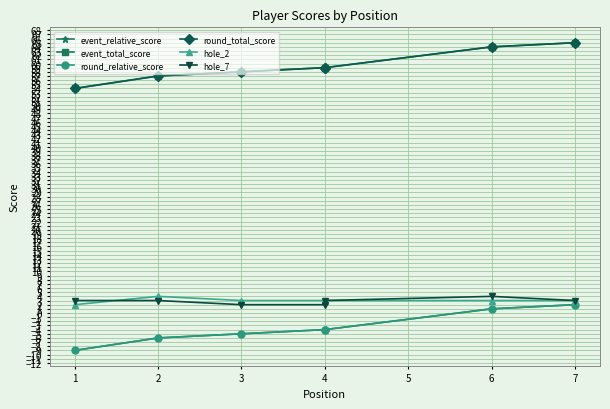

What is the minimum value for hole_2?

2